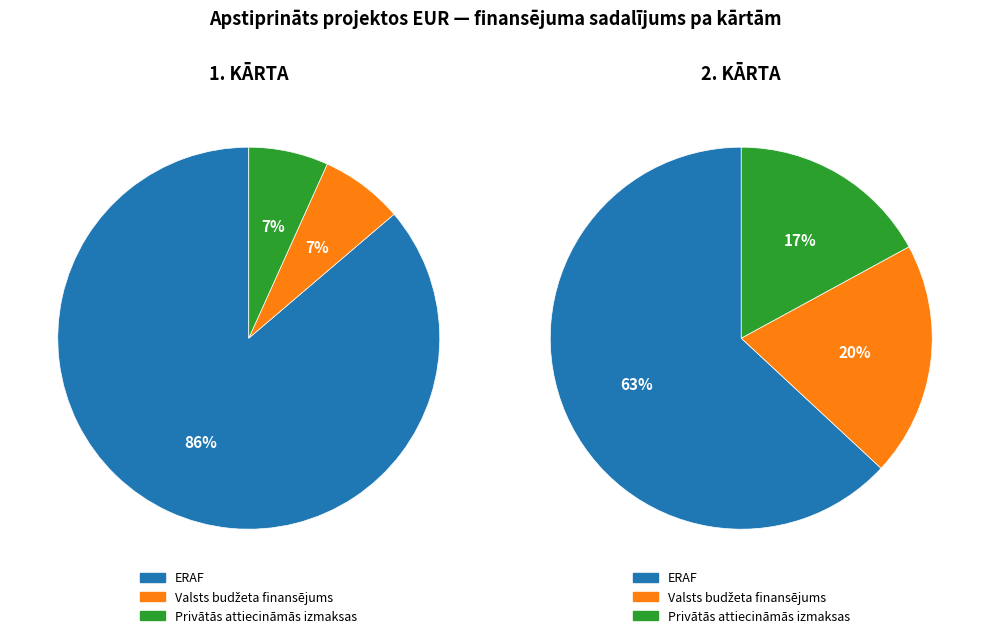

Rank the series by their maximum value, from lowest to highest.

Privātās attiecināmās izmaksas, Nacionālais publiskais finansējums, Eiropas Savienības fondu finansējums